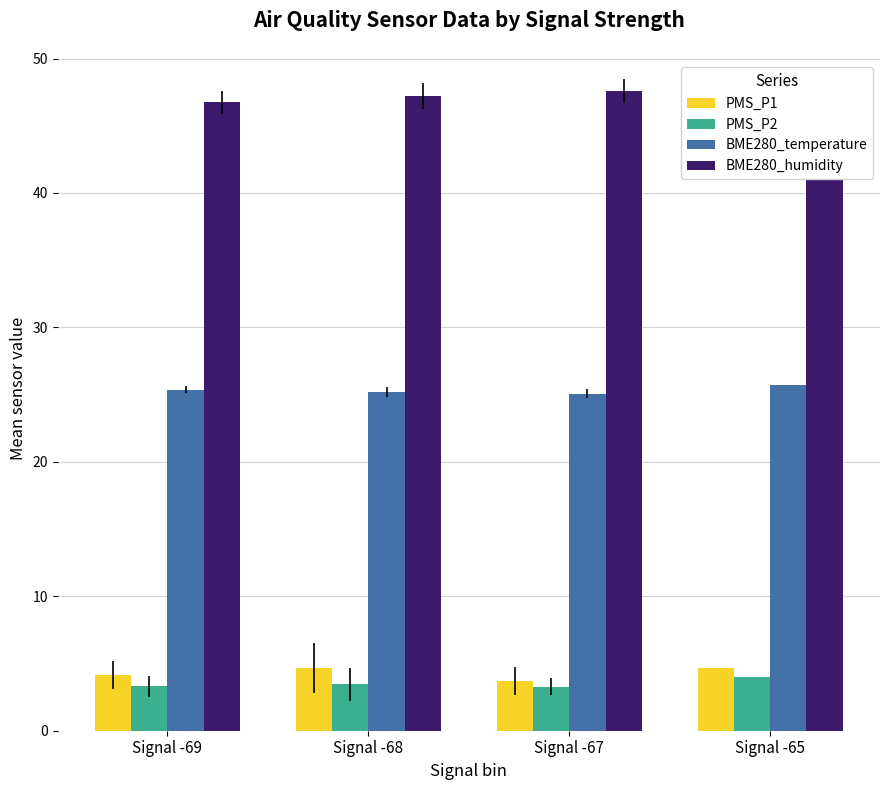

Which category has the lowest value in the PMS_P2 series?

Signal -67